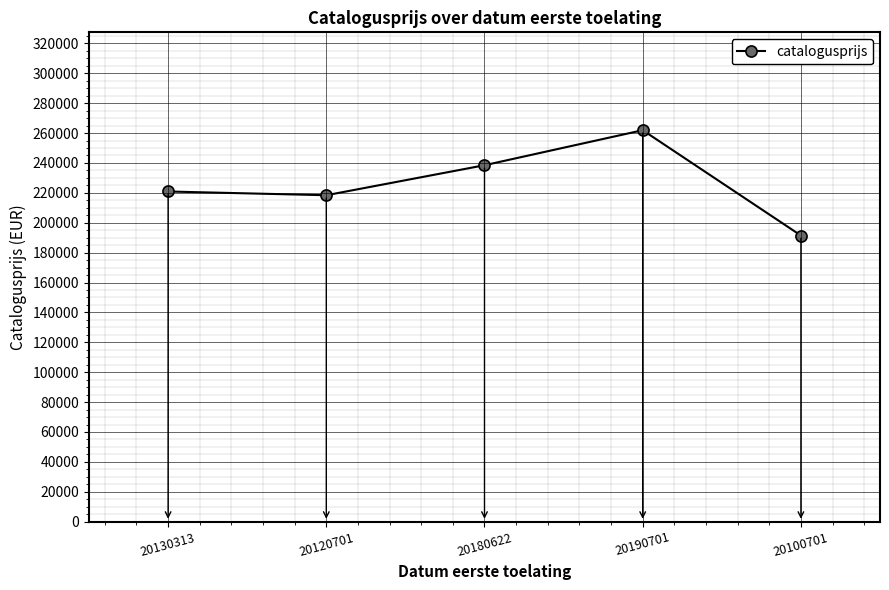

Where is the first local minimum?

20120701